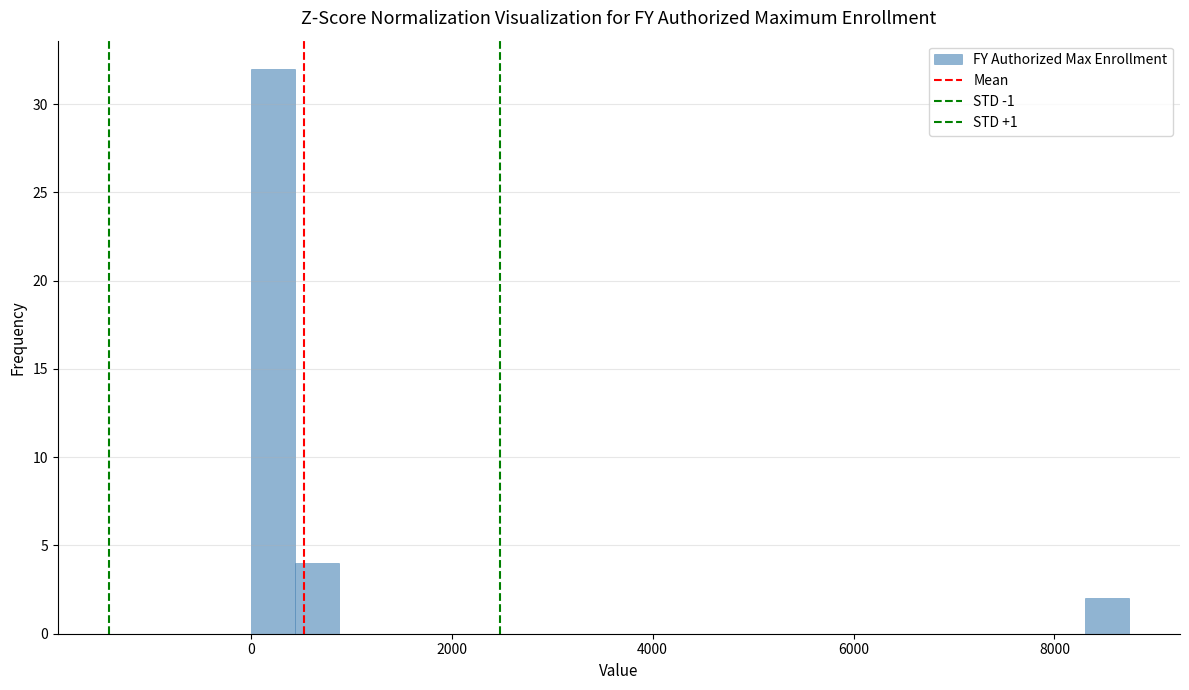

Around what value on the x-axis is the tallest bar? Give the approximate position of its centre, as read against the axis.

200